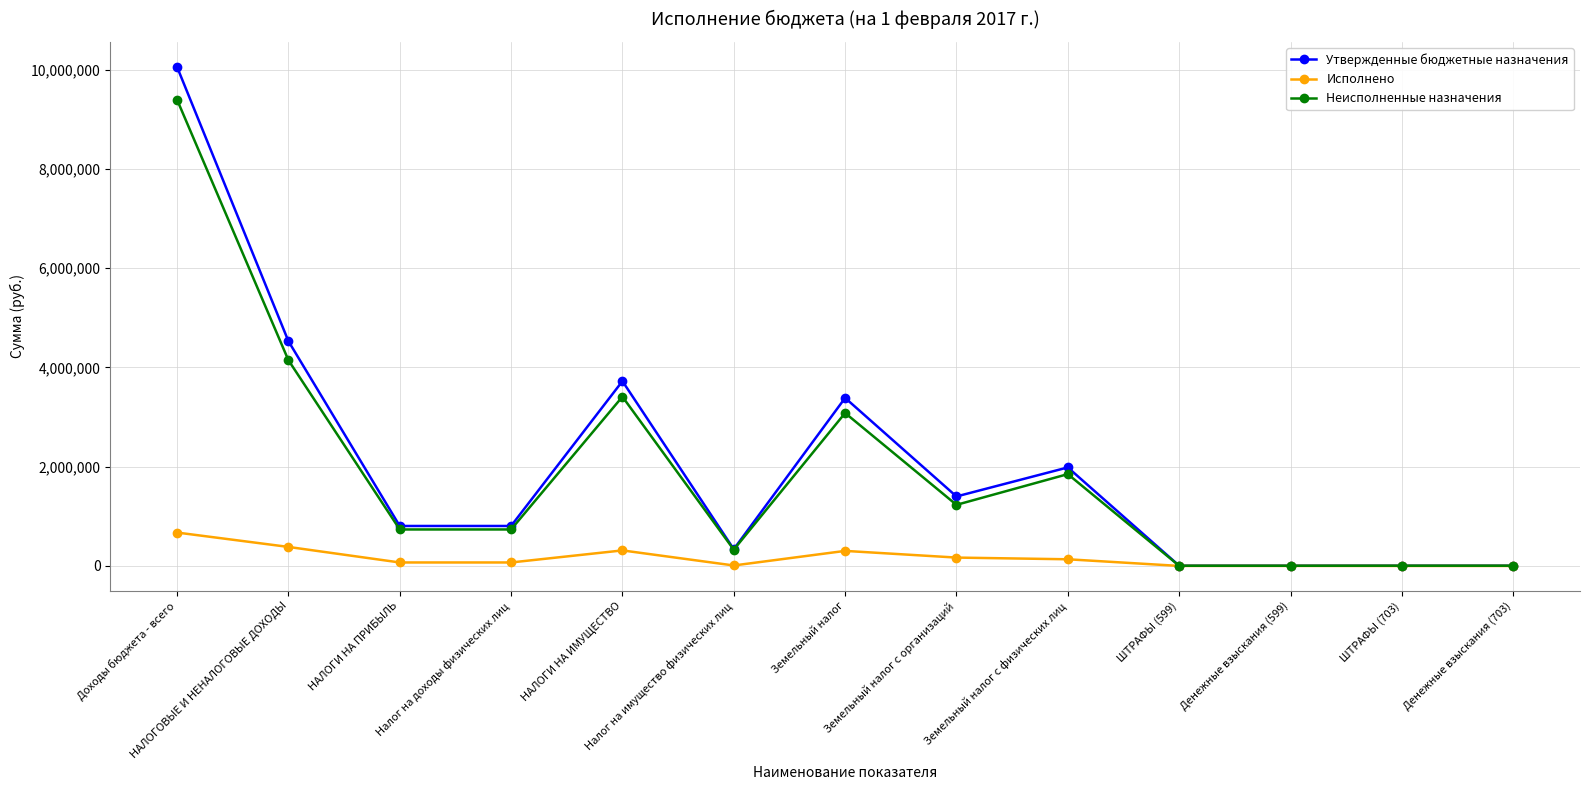

The value of Неисполненные назначения at НАЛОГИ НА ИМУЩЕСТВО is 5402157.1. True or false?

False